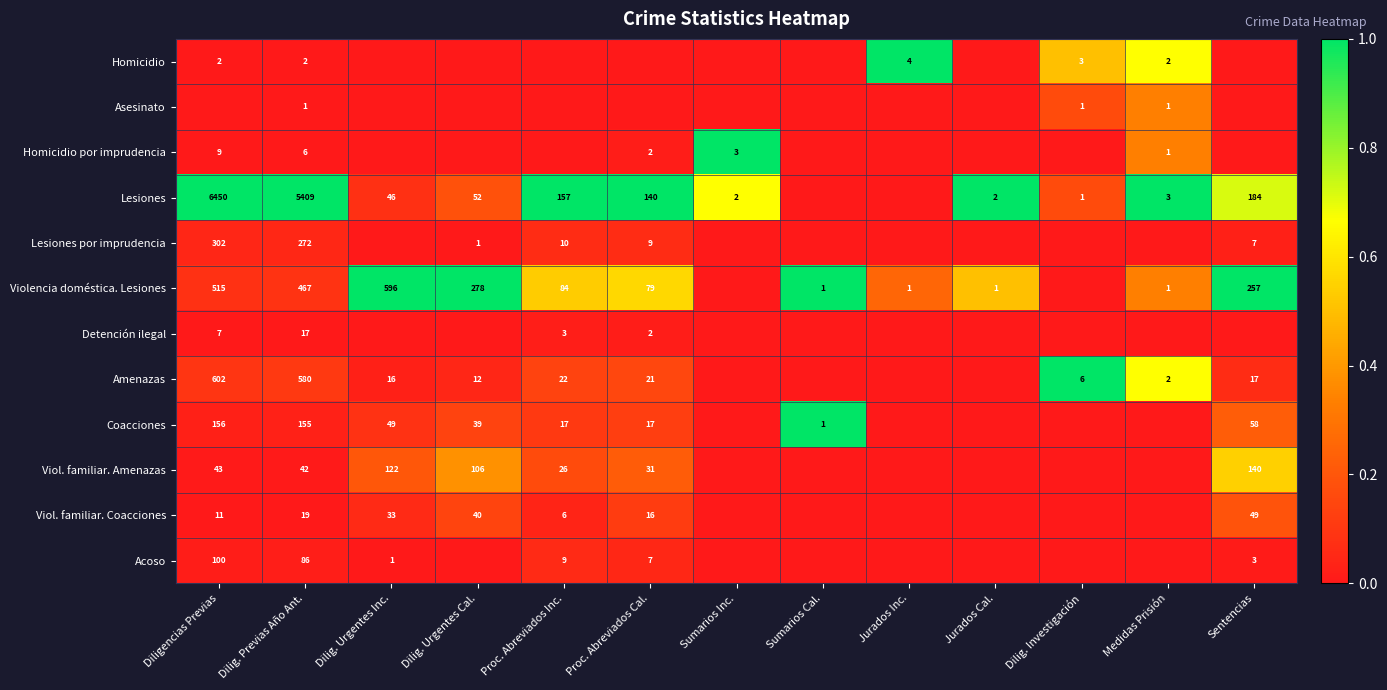

The Viol. familiar. Amenazas series shows 17 at Dilig. Previas Año Ant.. True or false?

False